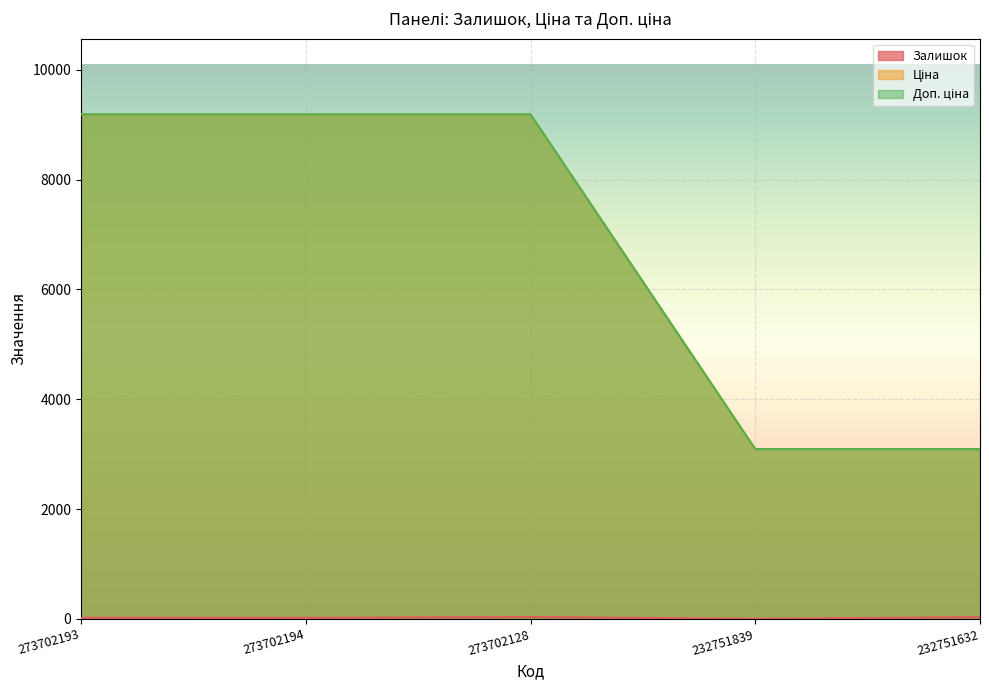

What position from the left is 273702128?

3